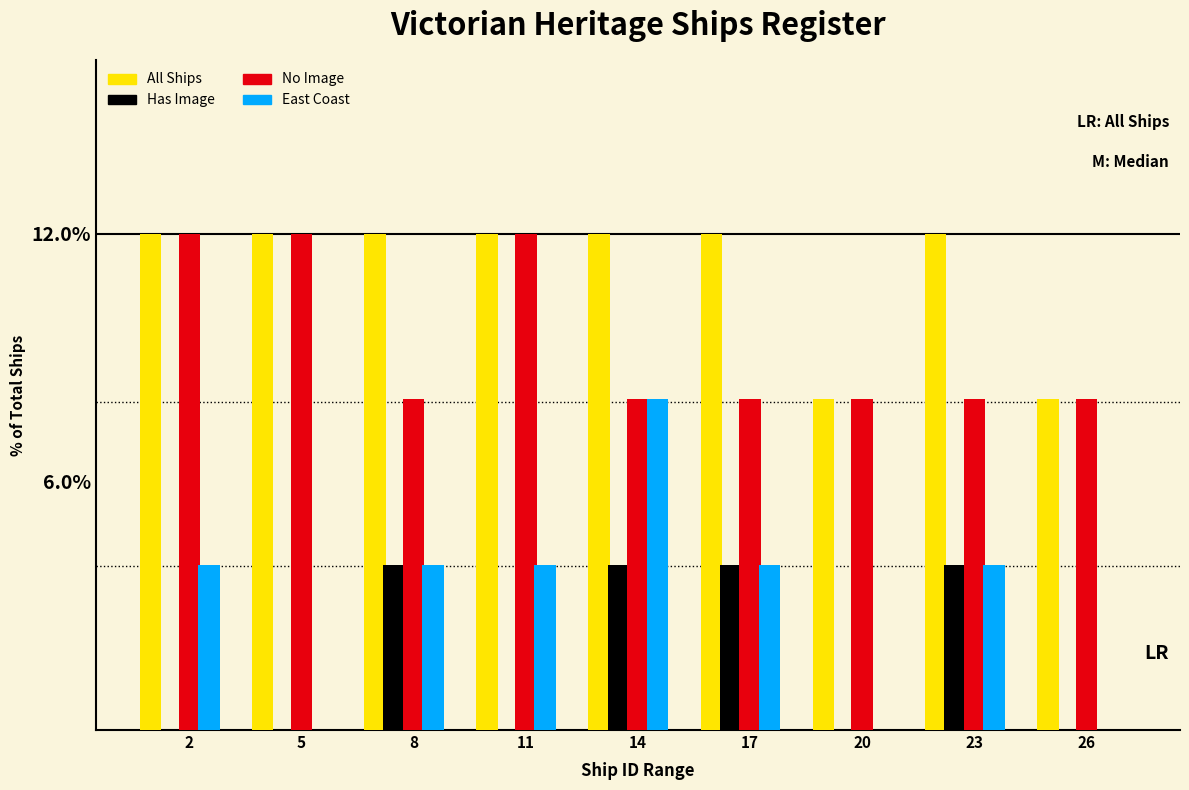

What is the maximum value for No Image?

12